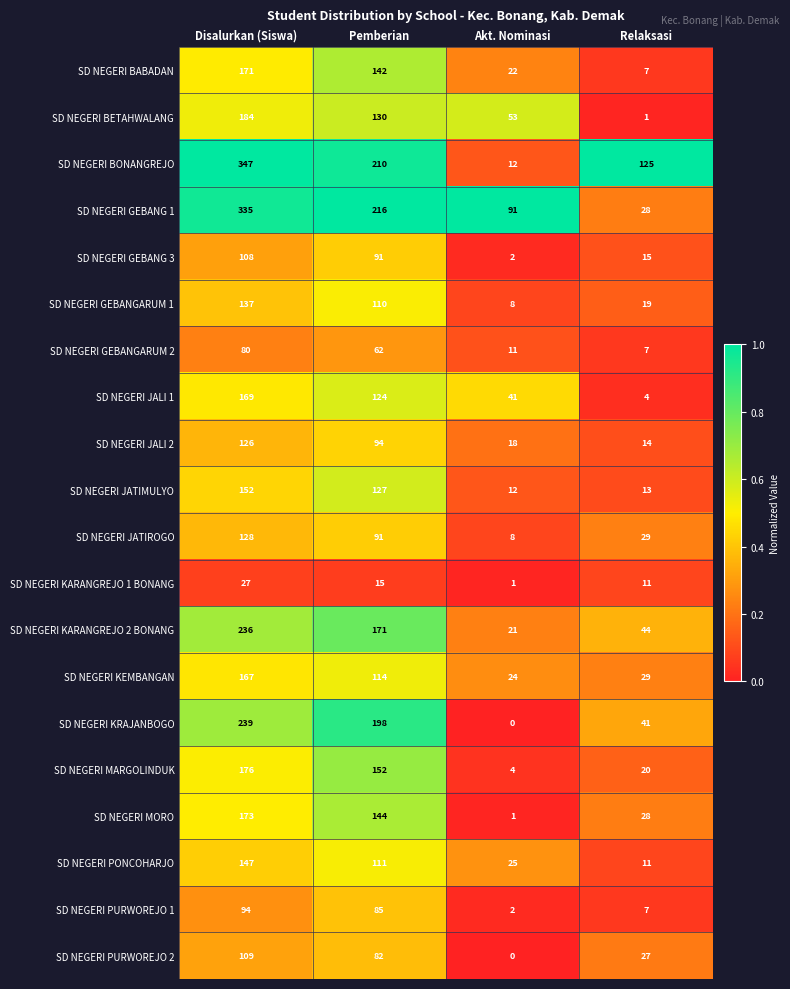

What is the spread (max minus min) of values at Disalurkan (Siswa)?

320